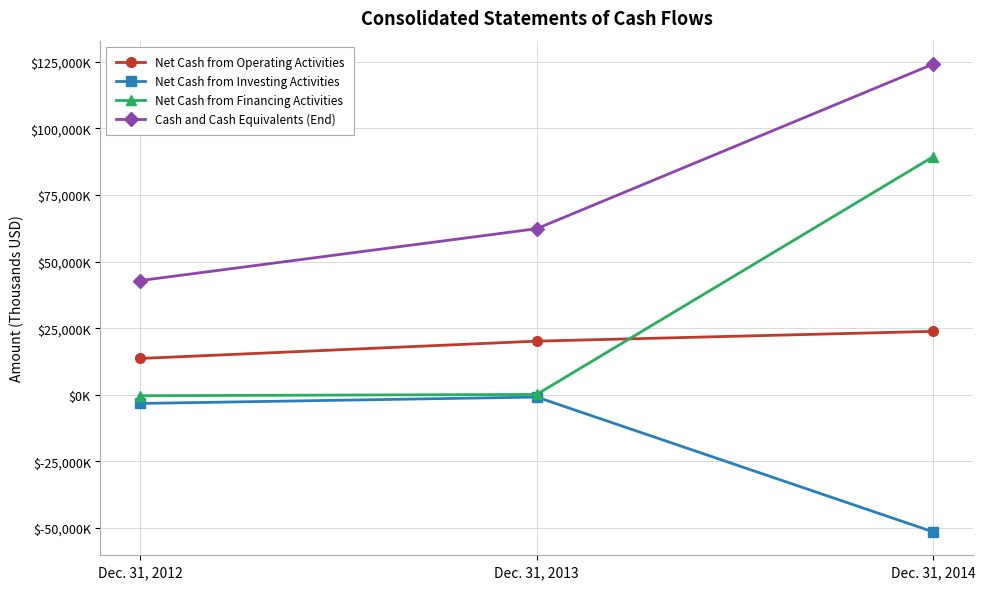

The Net Cash from Operating Activities series shows 23840 at Dec. 31, 2014. True or false?

True